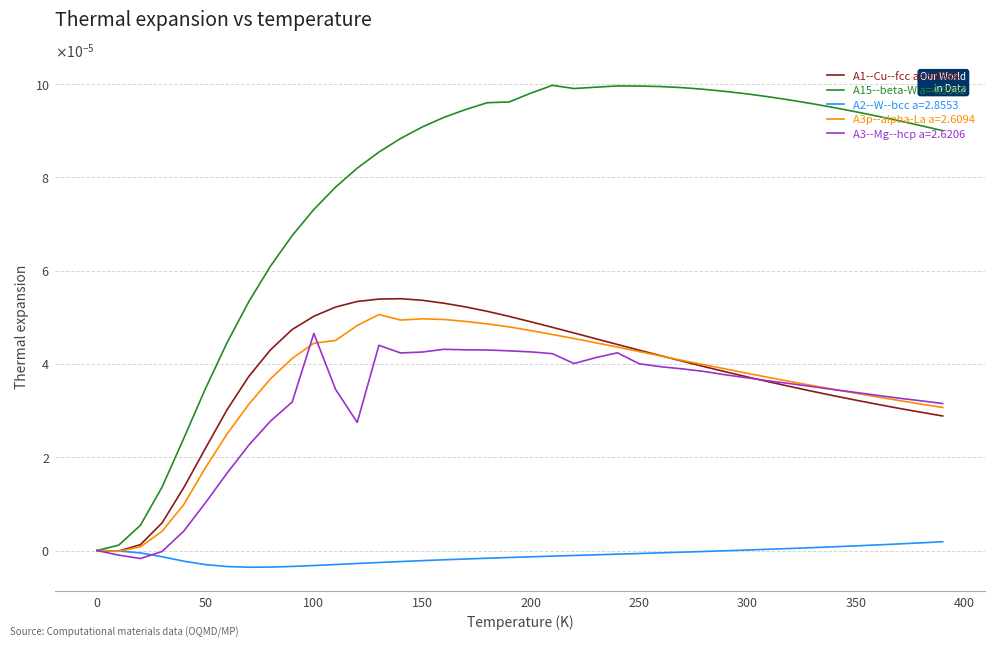

What are all the series names shown in the legend?

A1--Cu--fcc a=3.6584, A15--beta-W a=4.5362, A2--W--bcc a=2.8553, A3p--alpha-La a=2.6094, A3--Mg--hcp a=2.6206